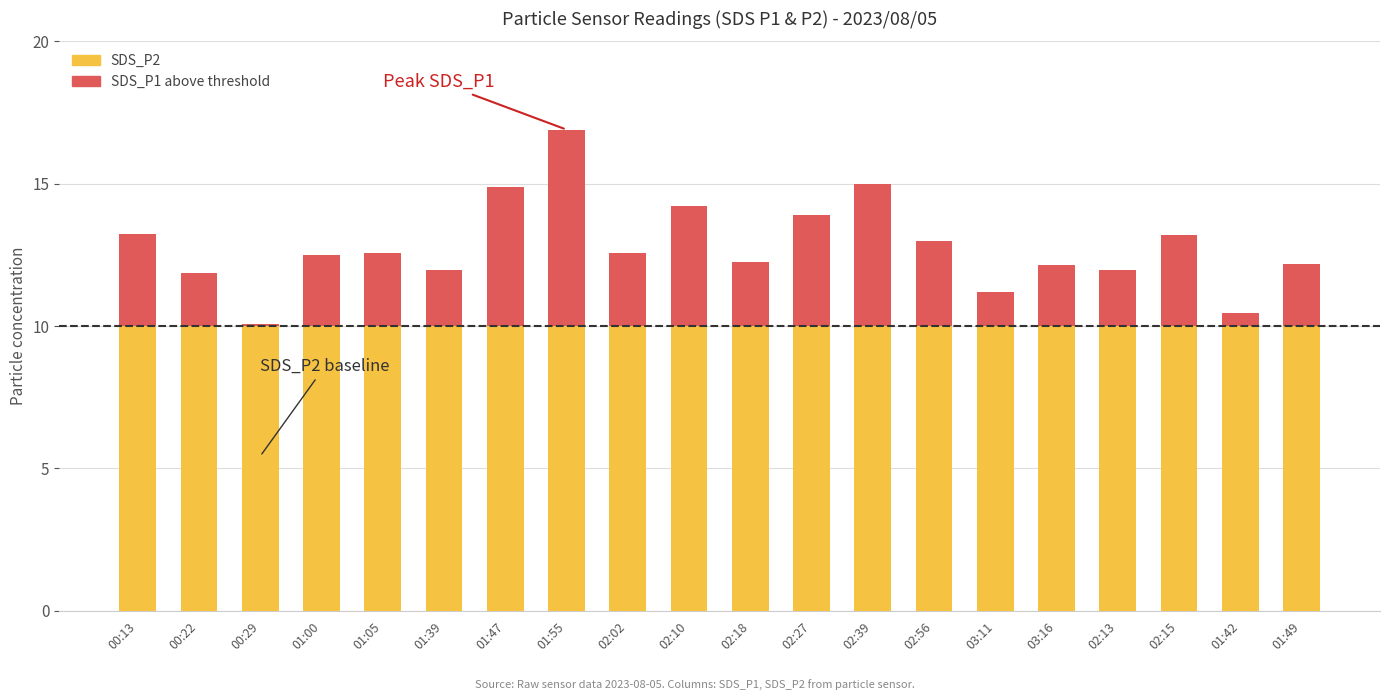

Rank the series at 01:42 from lowest to highest value.

SDS_P1 (above threshold), SDS_P2